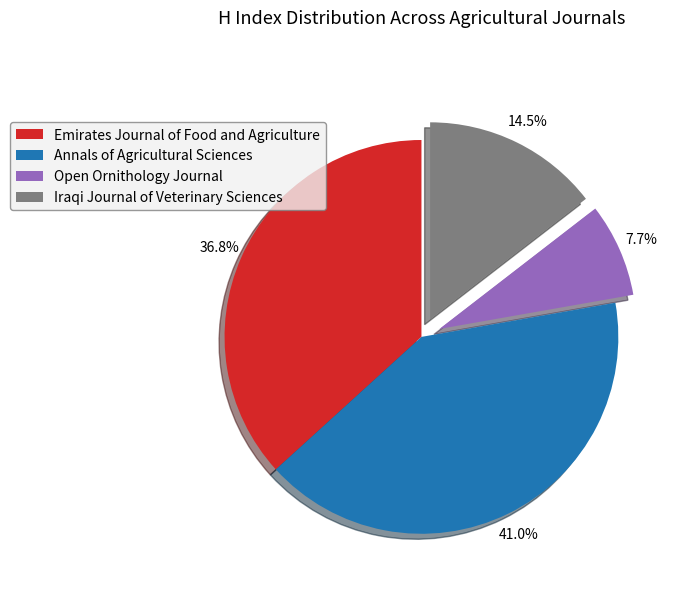

Between Emirates Journal of Food and Agriculture and Iraqi Journal of Veterinary Sciences, which is larger?

Emirates Journal of Food and Agriculture